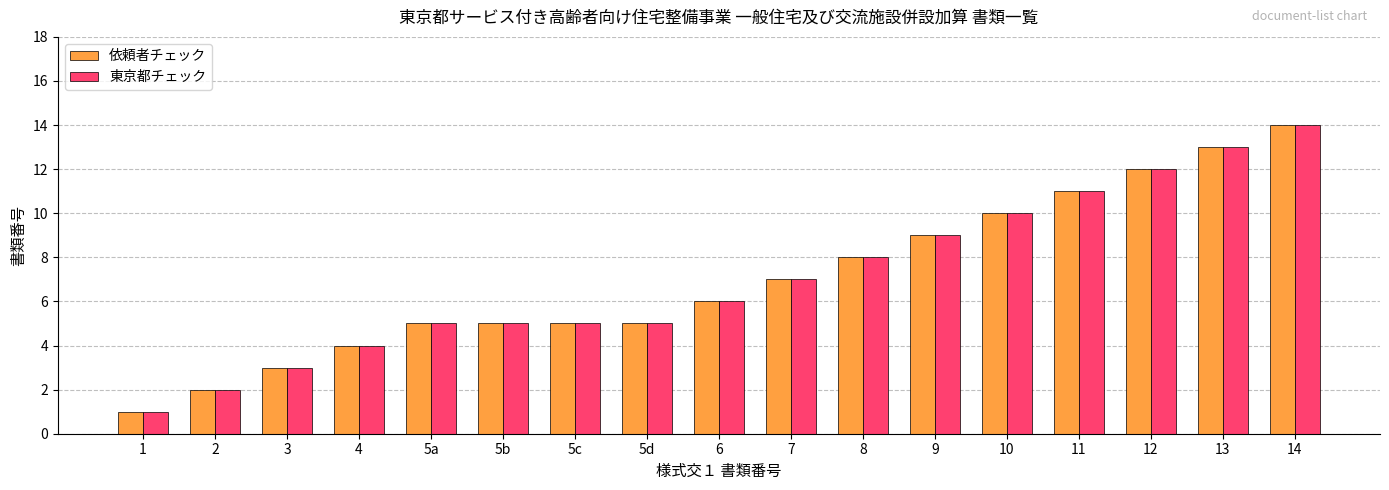

True or false: 依頼者チェック has a value of 6 at 6.

True